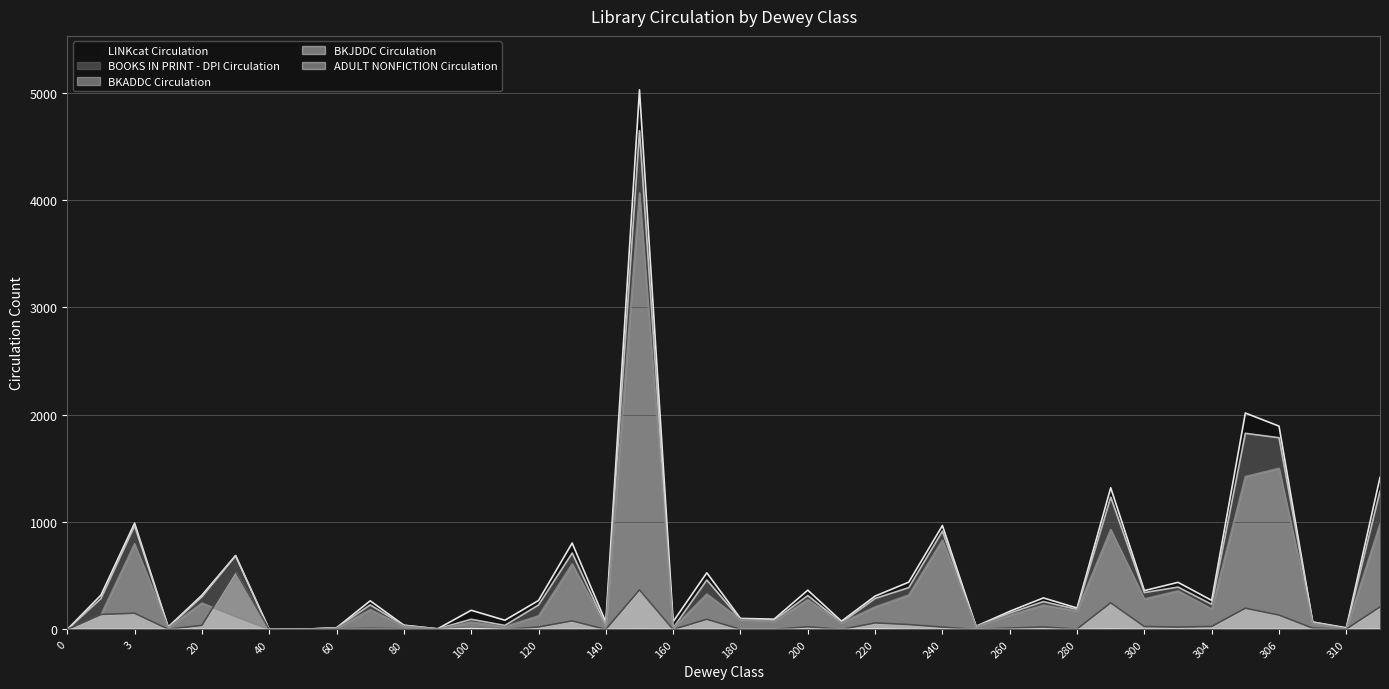

The ADULT NONFICTION Circulation series shows 0 at 306. True or false?

True